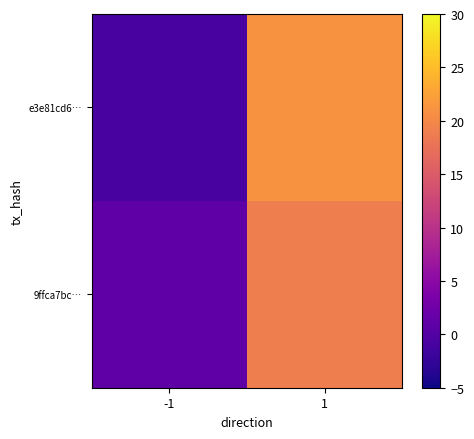

What is the difference between the highest and lowest values at -1?

2